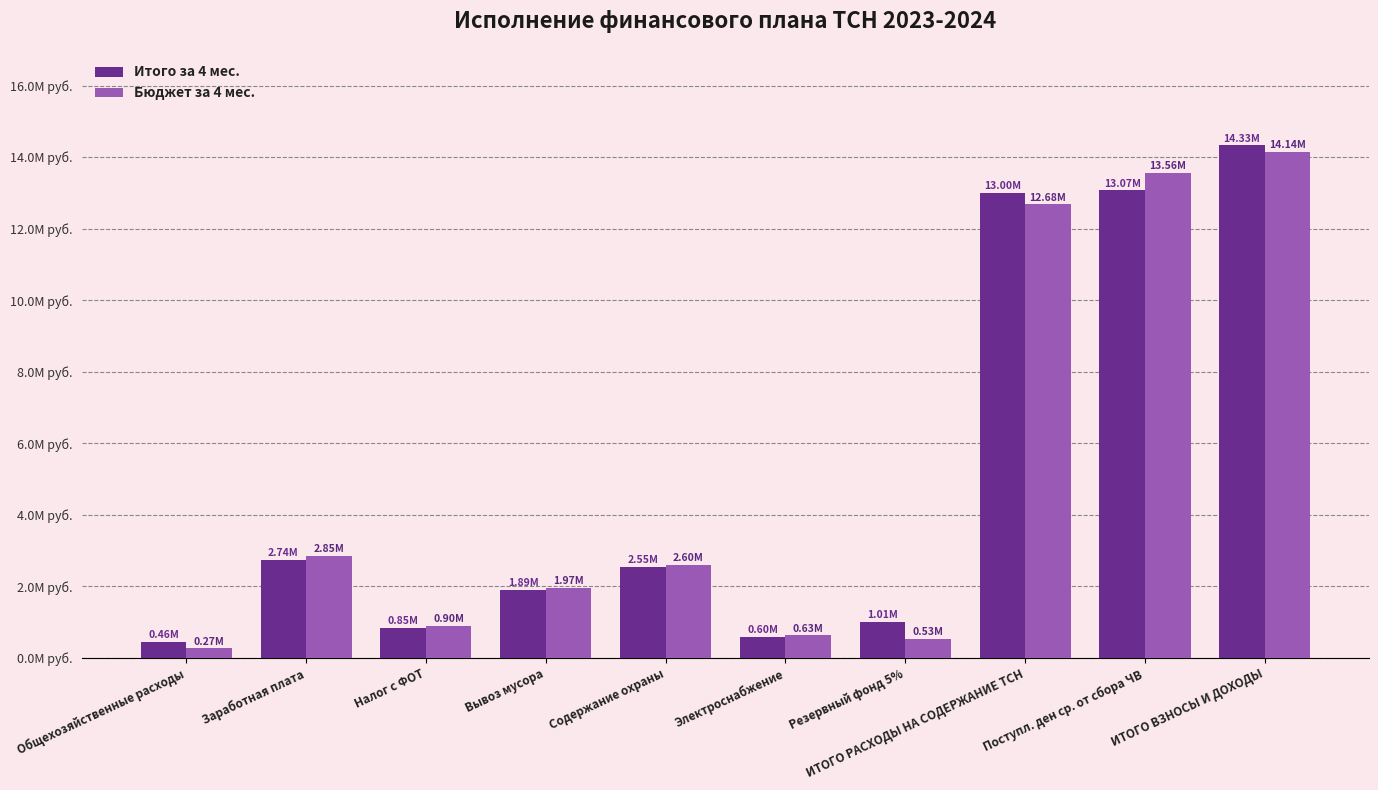

Reading right to left, what are all the values shown in this chart?

Итого за 4 мес.: ИТОГО ВЗНОСЫ И ДОХОДЫ=14330610.0	Поступл. ден ср. от сбора ЧВ=13072423.7	ИТОГО РАСХОДЫ НА СОДЕРЖАНИЕ ТСН=13003126.3	Резервный фонд 5%=1005891.6	Электроснабжение=598912.6	Содержание охраны=2551200.0	Вывоз мусора=1894764.2	Налог с ФОТ=847848.0	Заработная плата=2738021.5	Общехозяйственные расходы=456505.0
Бюджет за 4 мес.: ИТОГО ВЗНОСЫ И ДОХОДЫ=14136000.0	Поступл. ден ср. от сбора ЧВ=13559333.3	ИТОГО РАСХОДЫ НА СОДЕРЖАНИЕ ТСН=12679333.3	Резервный фонд 5%=529333.3	Электроснабжение=633333.3	Содержание охраны=2600000.0	Вывоз мусора=1966666.7	Налог с ФОТ=900000.0	Заработная плата=2853333.3	Общехозяйственные расходы=266666.7